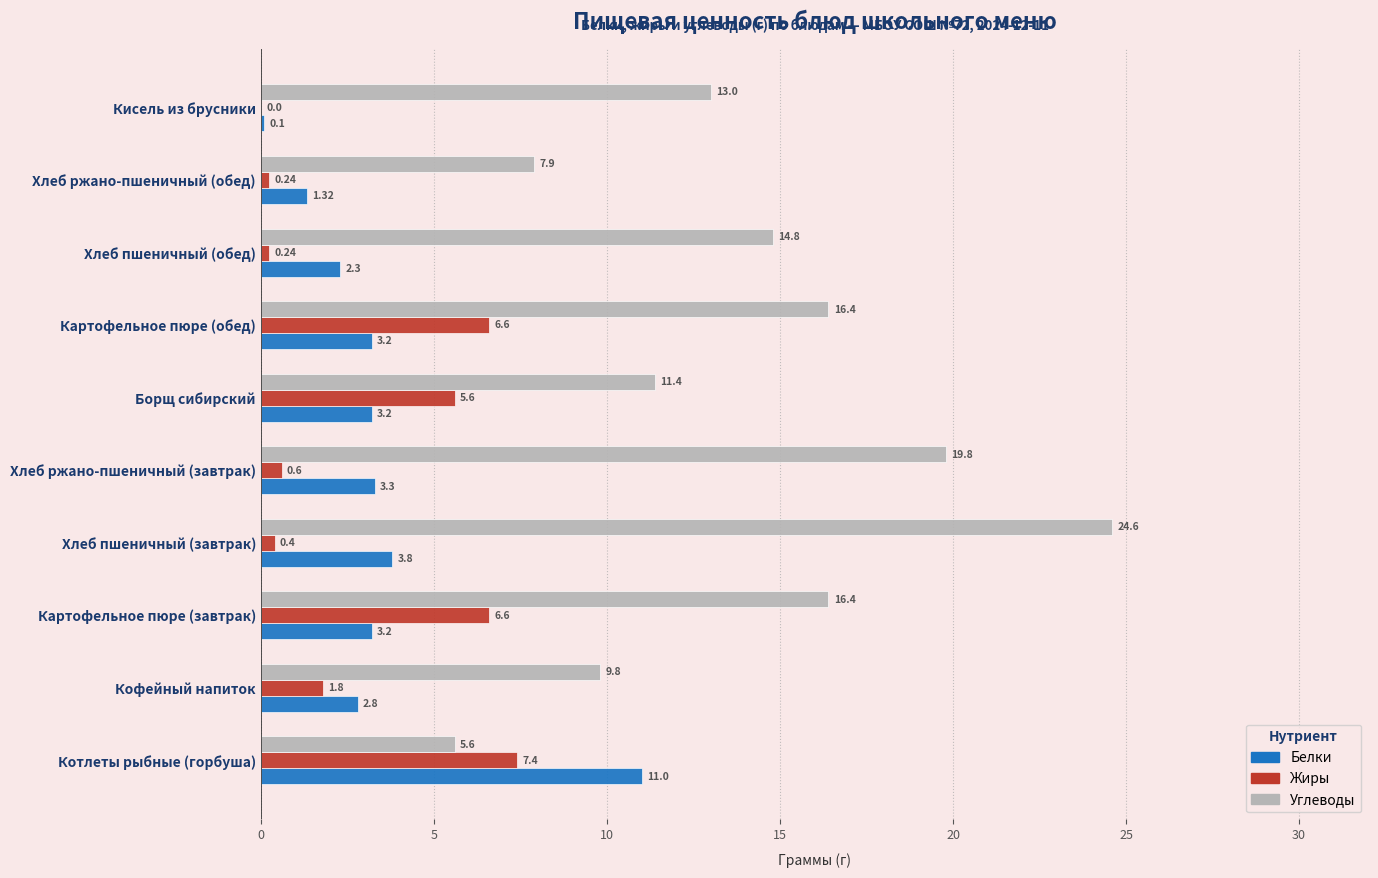

What is the sum of the Белки values at Борщ сибирский and Котлеты рыбные (горбуша)?

14.2